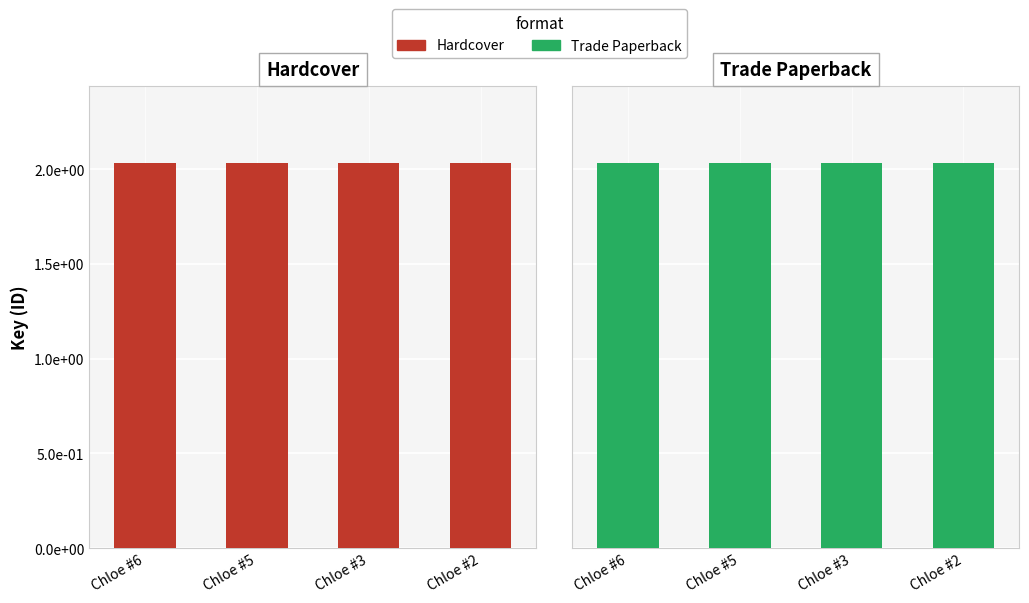

Is it true that Hardcover equals 80171058 at Chloe #2?

False